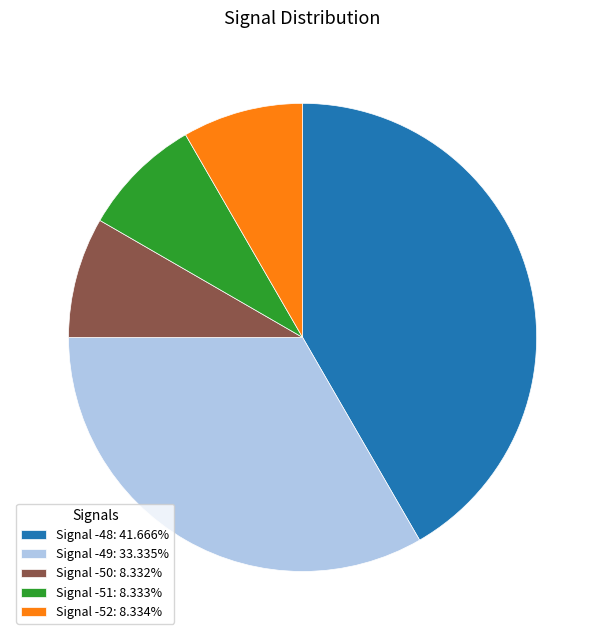

Is there a majority slice in this chart?

No